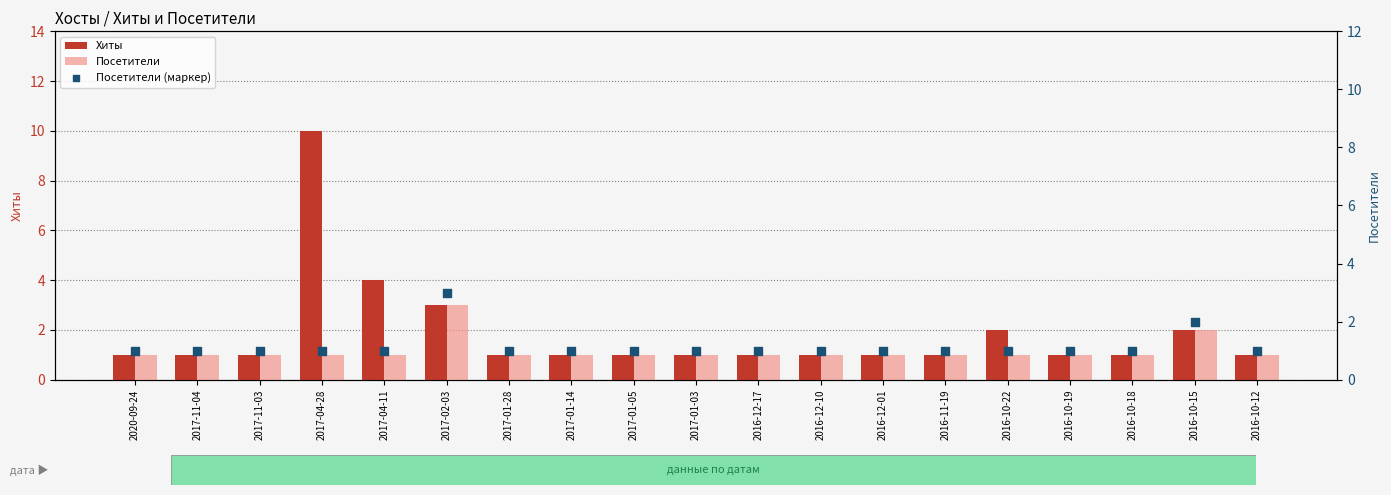

Which series has the widest spread of Y values?

Хиты